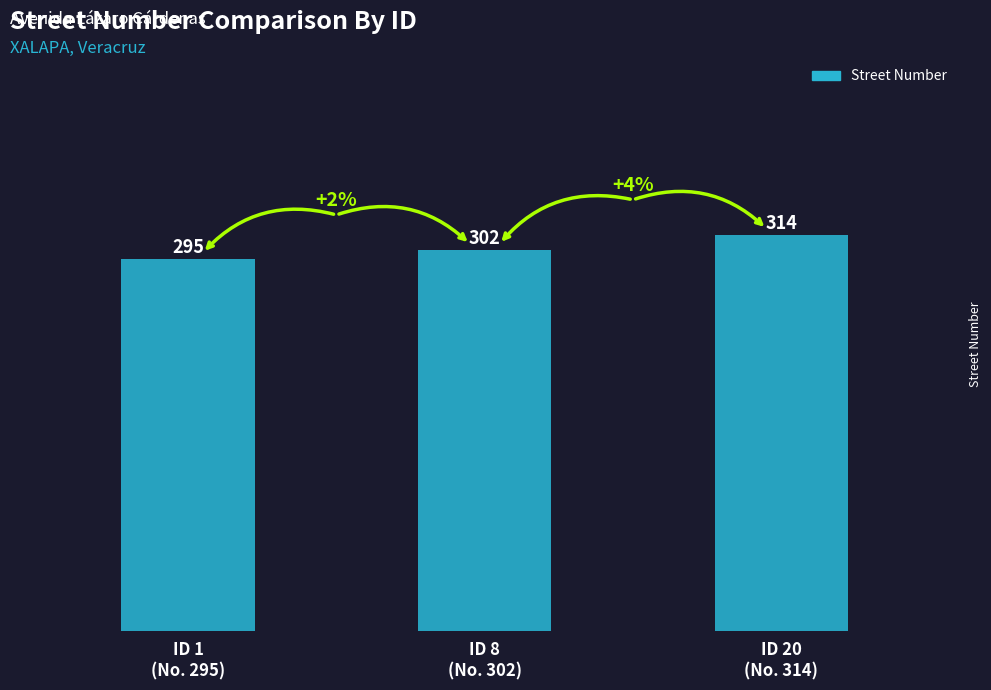

Count the values in the range 295 to 314.

3